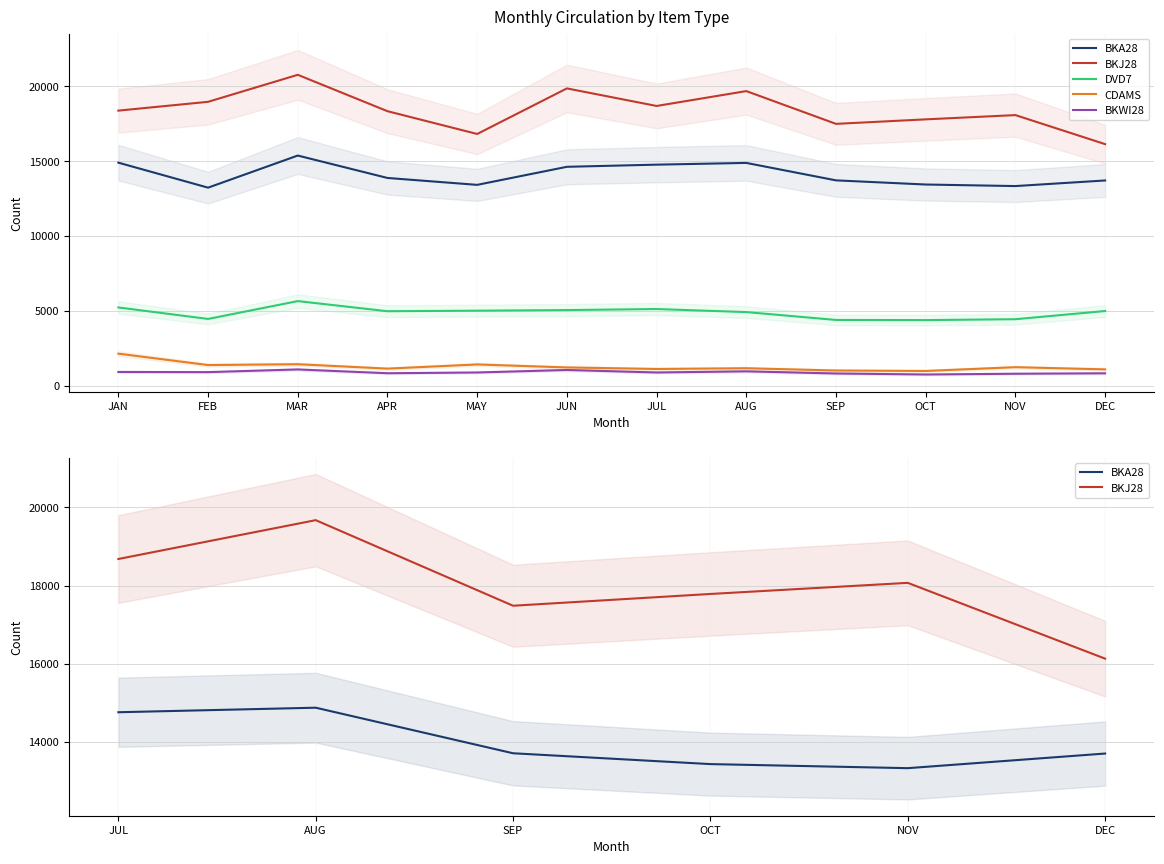

True or false: DVD7 and BKWI28 cross at least once.

False